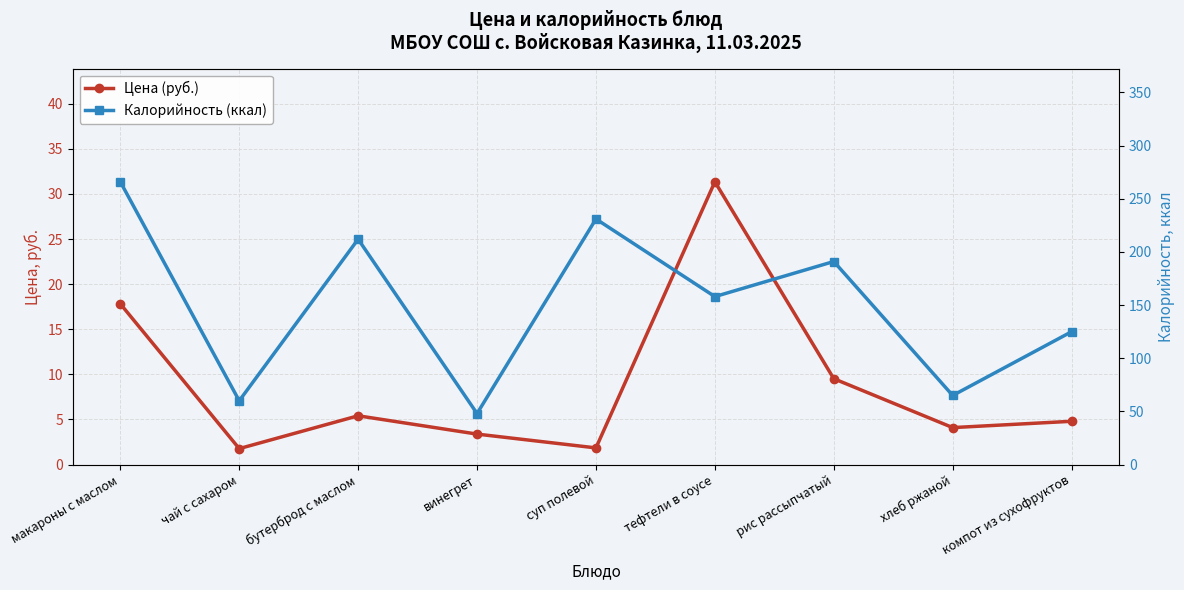

At which label is Калорийность (ккал) closest to 157?

тефтели в соусе